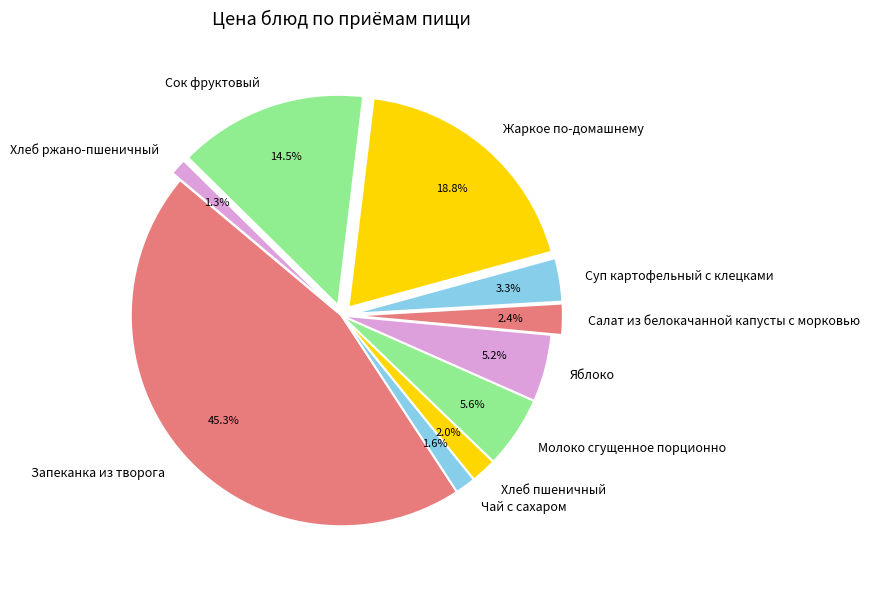

Which category has the biggest portion of the pie?

Запеканка из творога